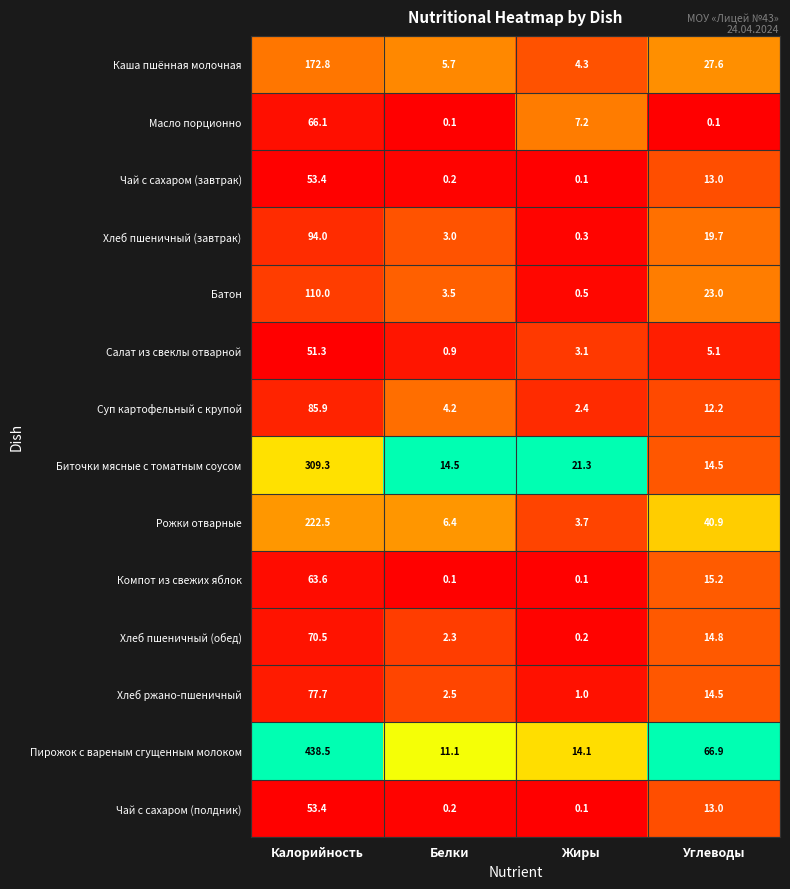

Which series has the widest spread of values?

Пирожок с вареным сгущенным молоком